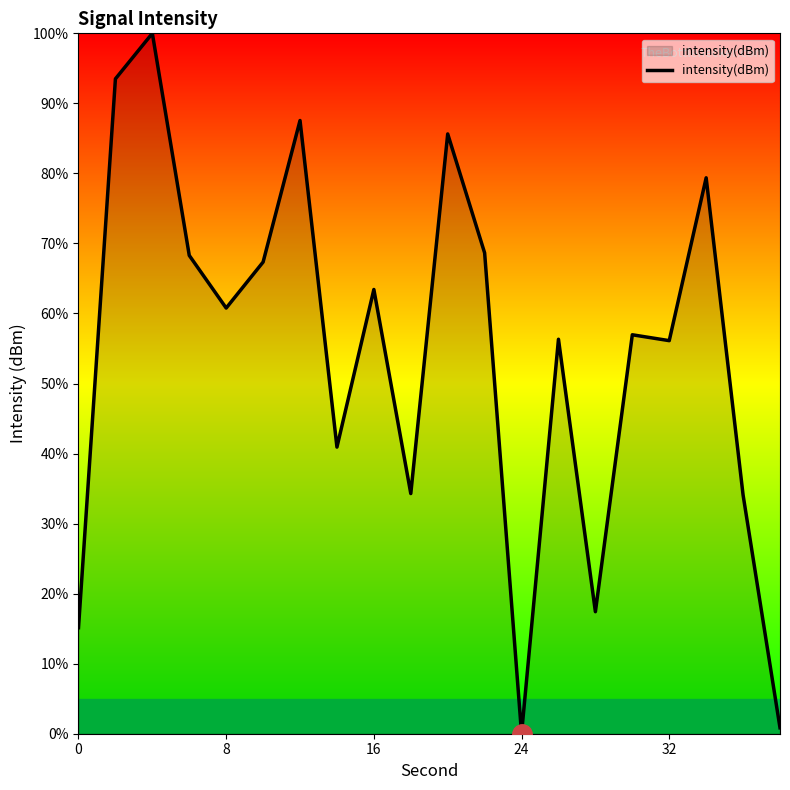

What is the maximum value shown in the chart?

100.0